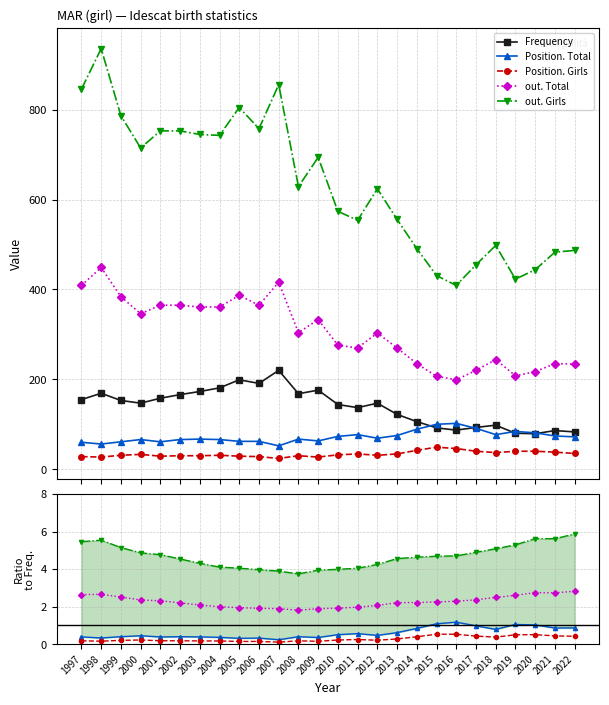

True or false: Position. Girls and out. Girls cross at least once.

False